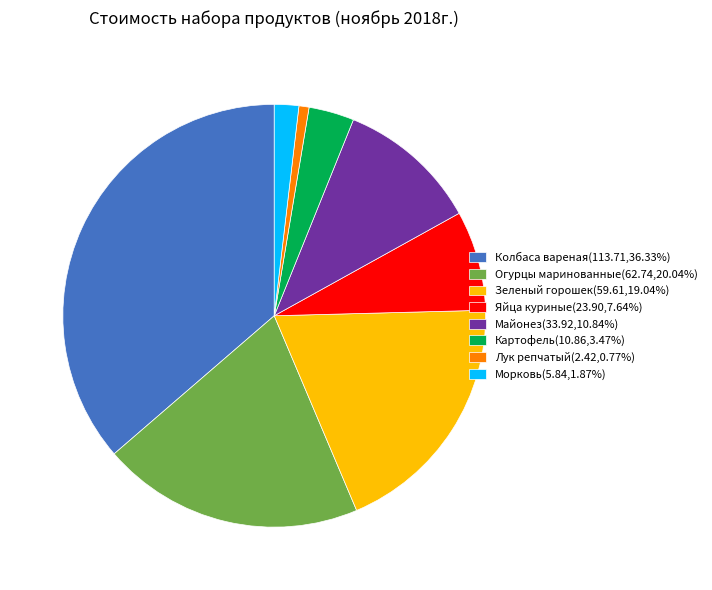

Is Колбаса вареная the majority of the pie?

No